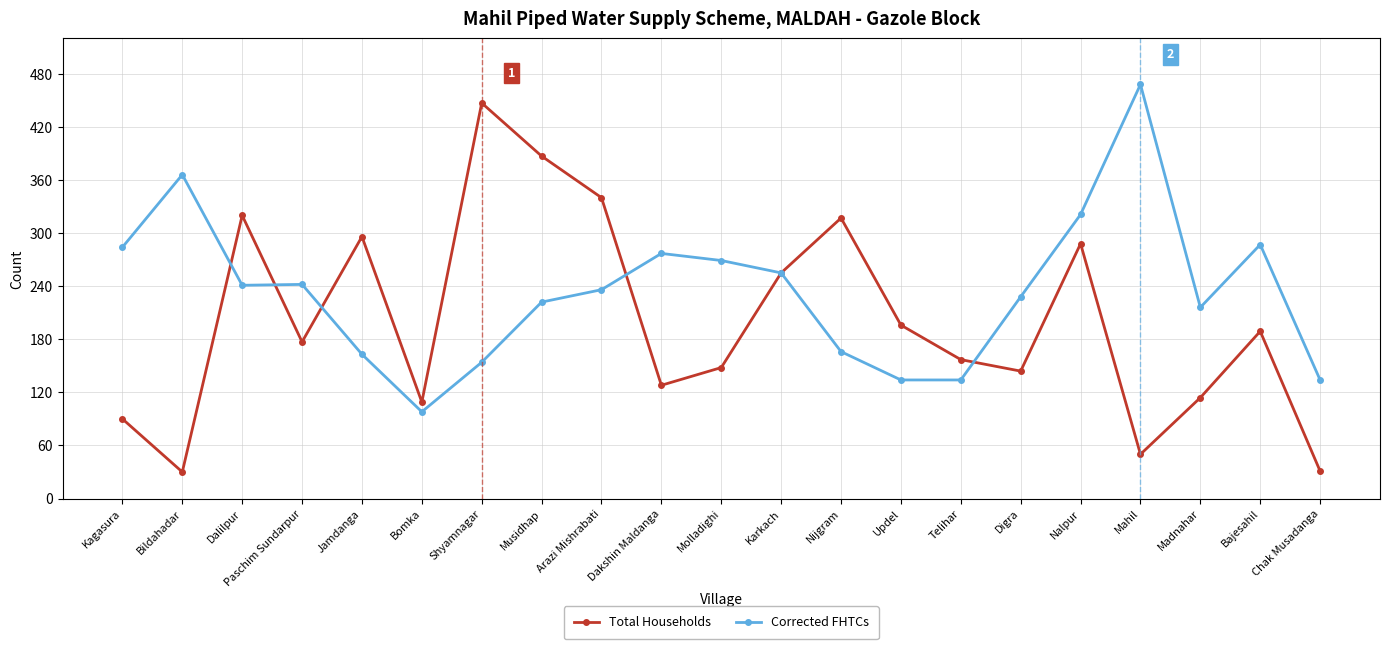

At how many categories does at least one series exceed 120?

20